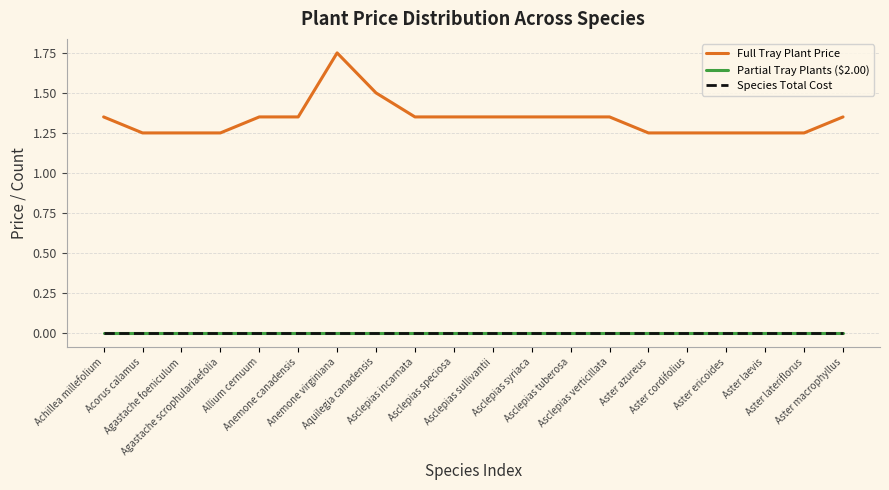

Which label corresponds to the largest value in the chart?

Anemone virginiana